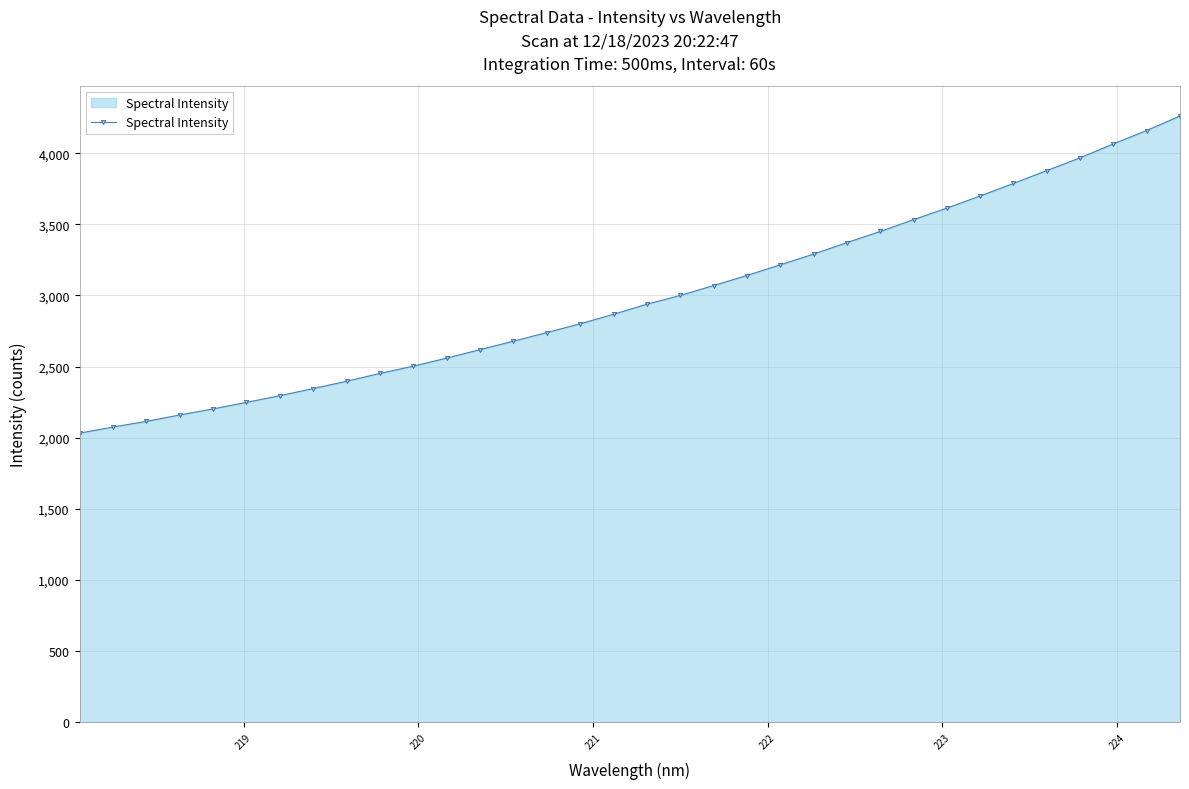

What is the value of the 10th point from the left?

2452.3